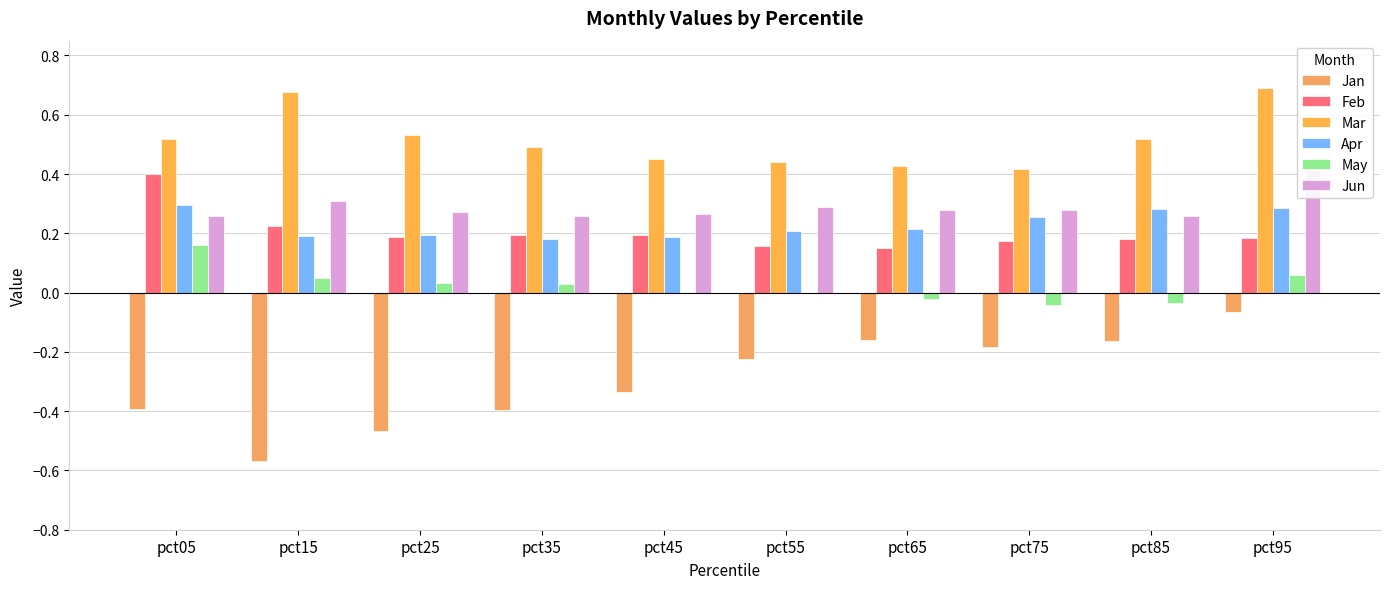

How many bars are there in total?

60